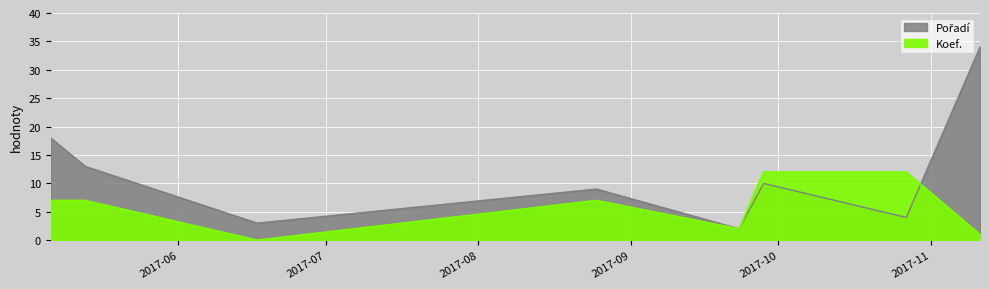

Does the chart display data point markers on the line(s)?

No